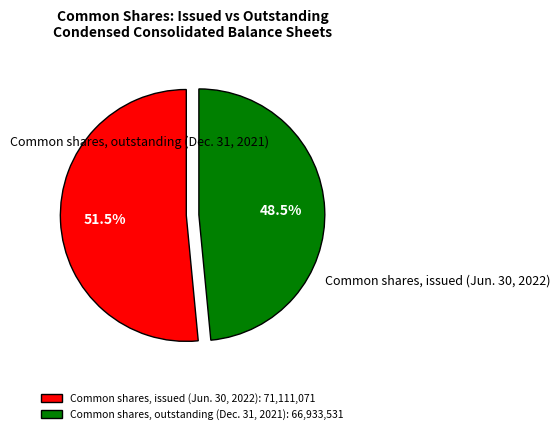

How much of the chart is everything except Common shares, outstanding (Dec. 31, 2021)?

51.5%